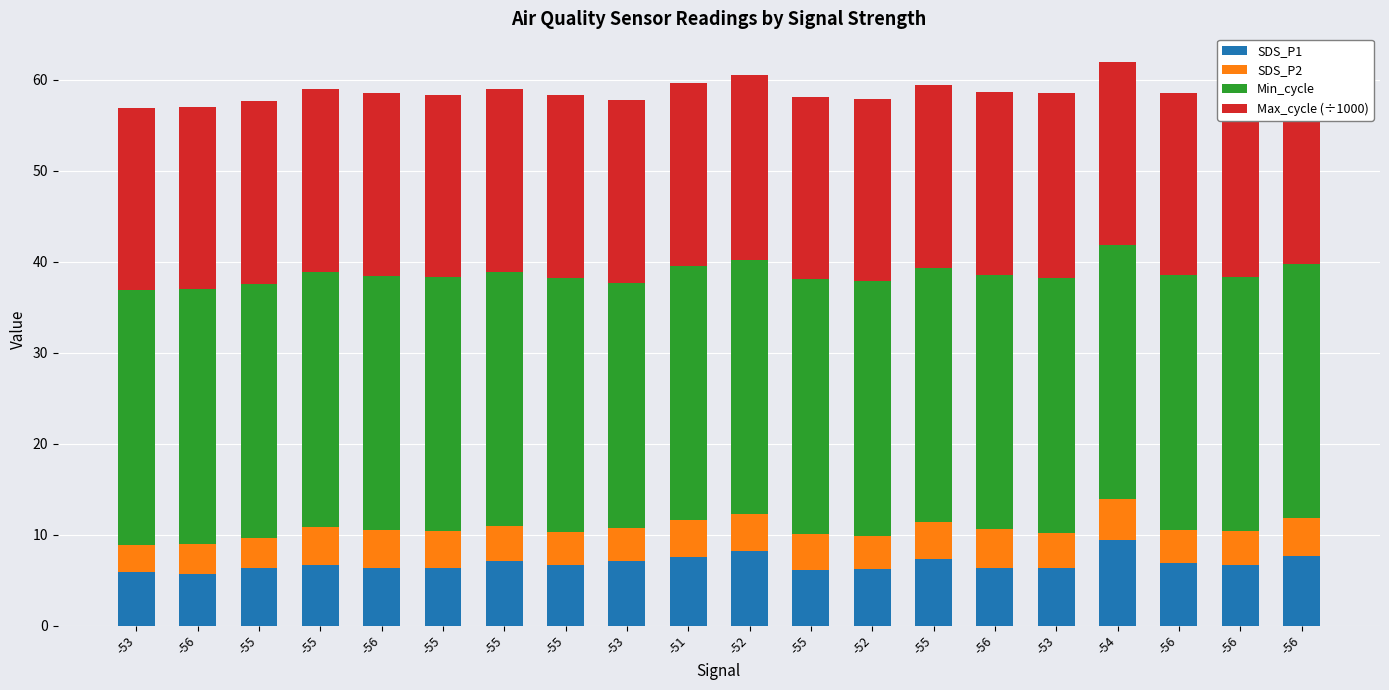

True or false: Max_cycle (÷1000) has a value of 20.1 at -55.

True